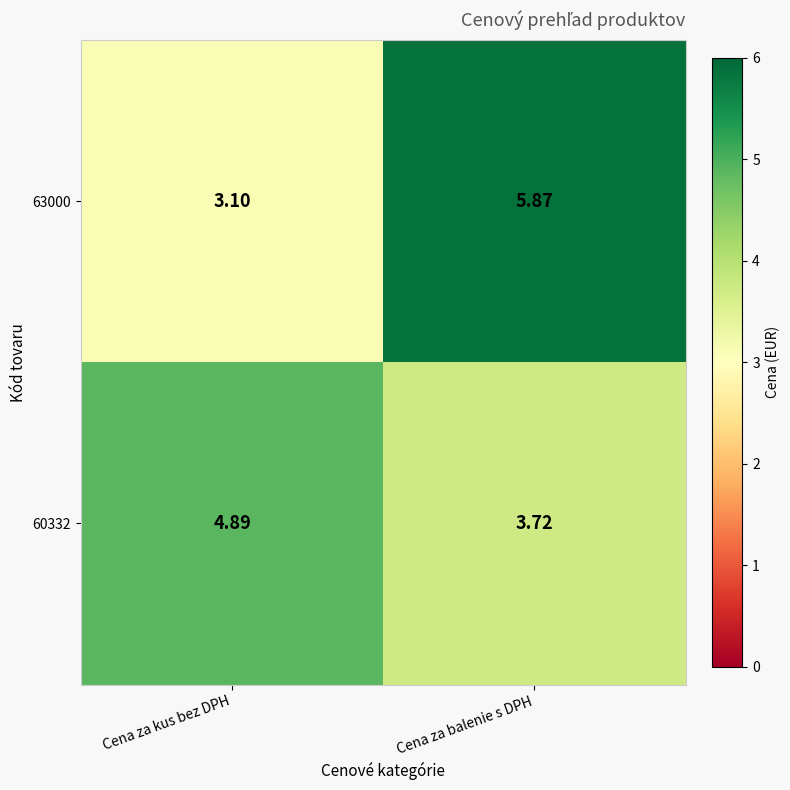

At which category is the sum across all series the highest?

Cena za balenie s DPH